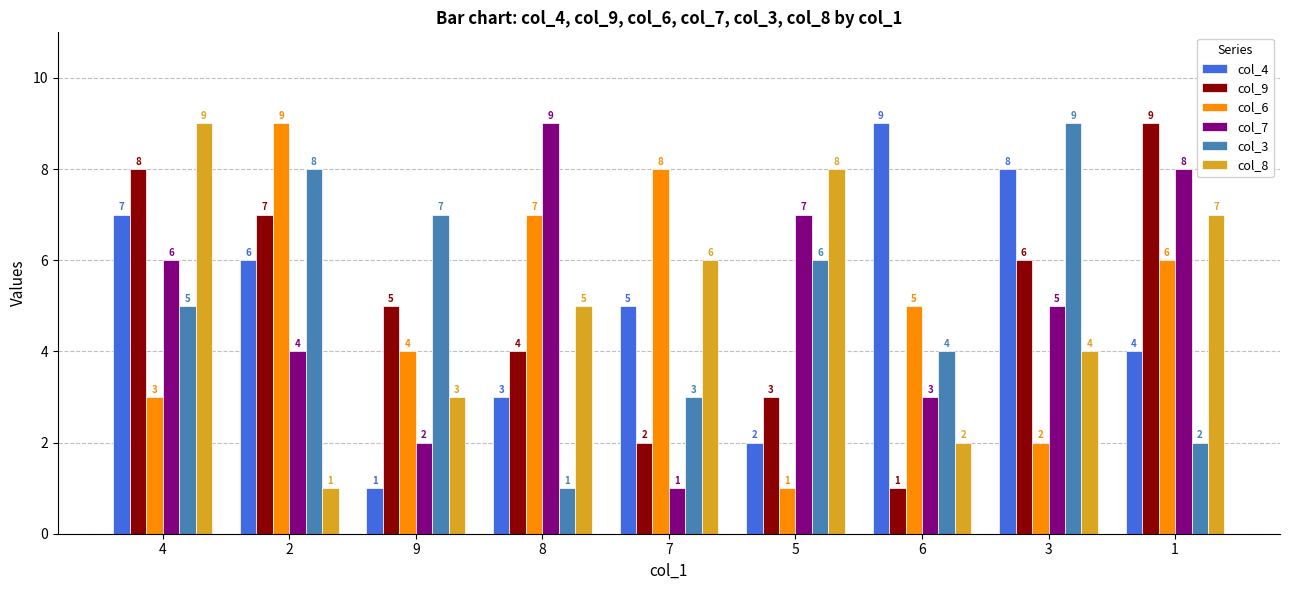

What is the total value across all series at 6?

24